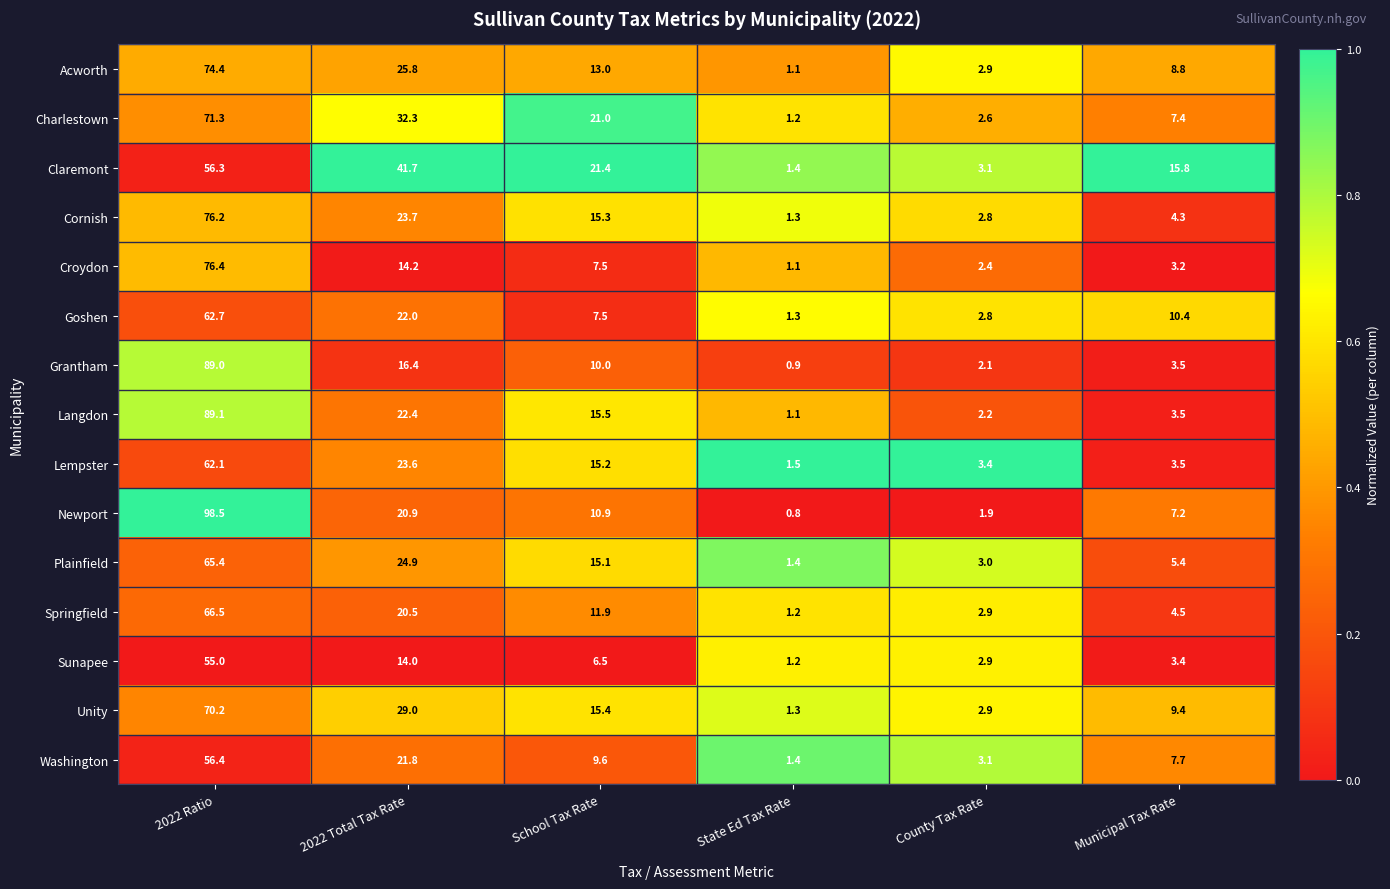

What is the difference between the highest and lowest values at County Tax Rate?

1.5